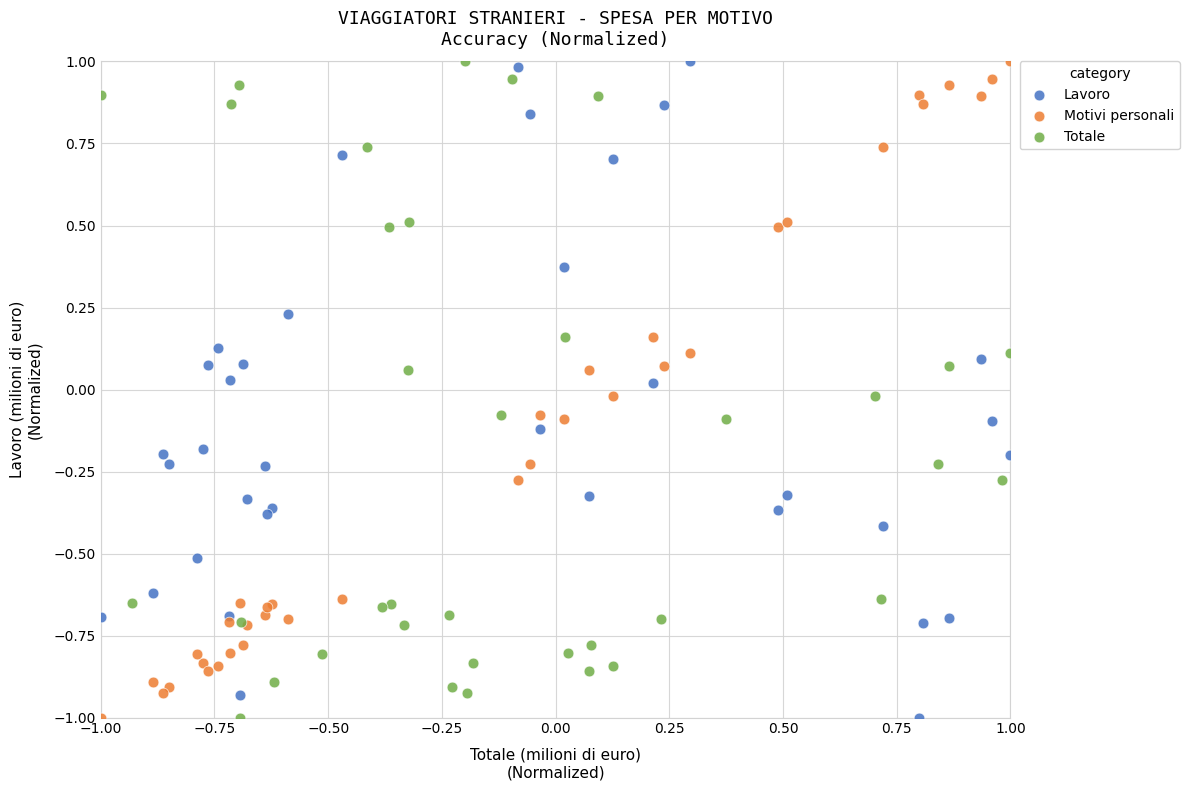

What are all the series names shown in the legend?

Lavoro, Motivi personali, Totale